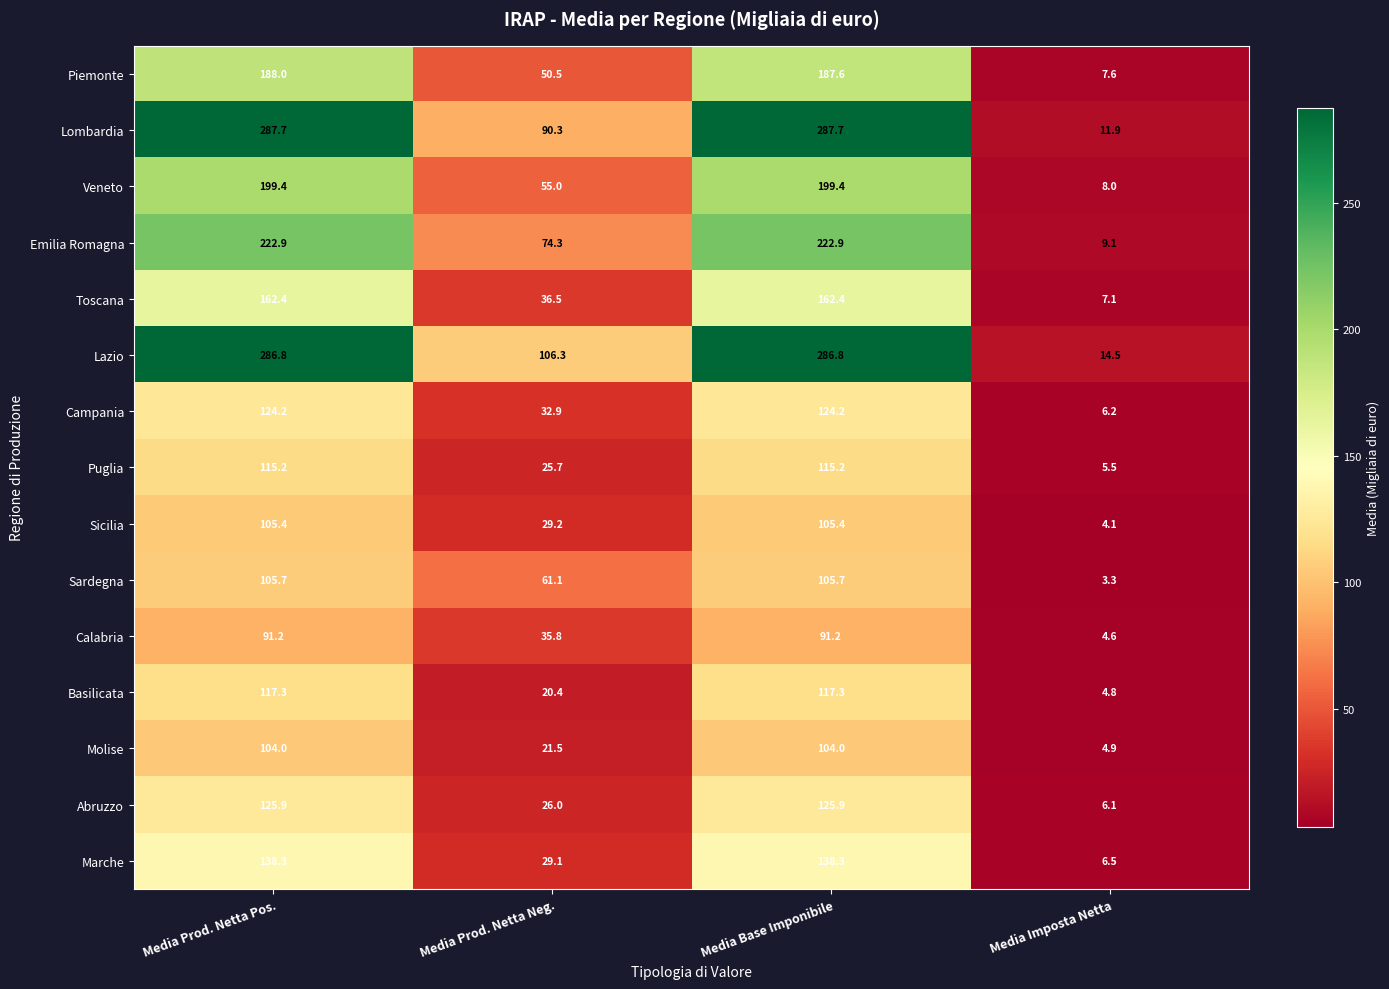

What is the sum of the Toscana values at Media Prod. Netta Neg. and Media Prod. Netta Pos.?

198.9